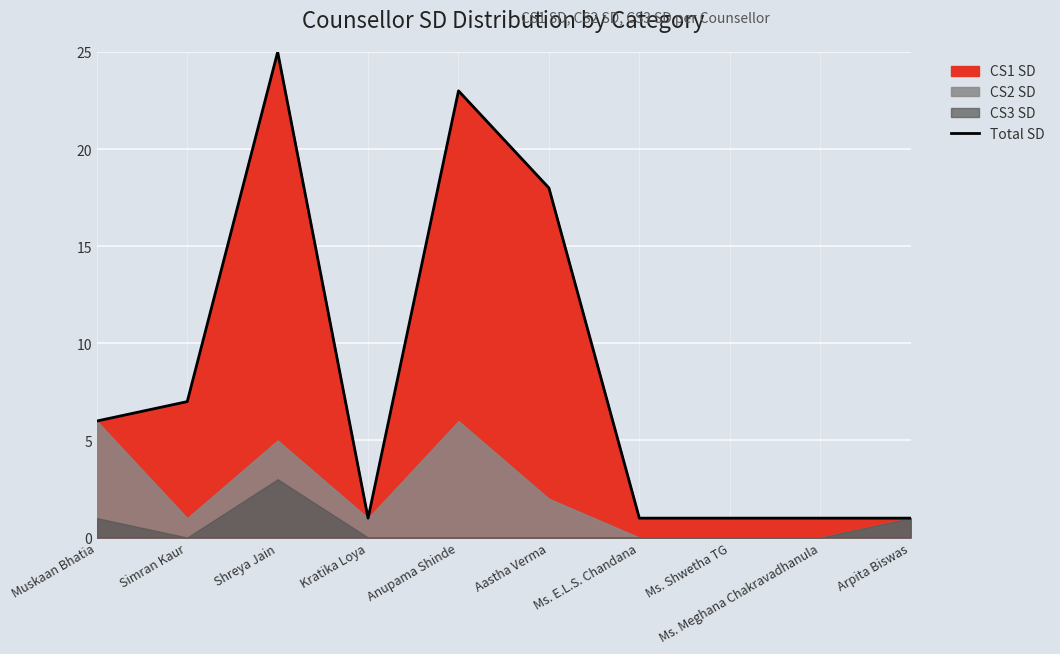

How many data points are less than 6?

5